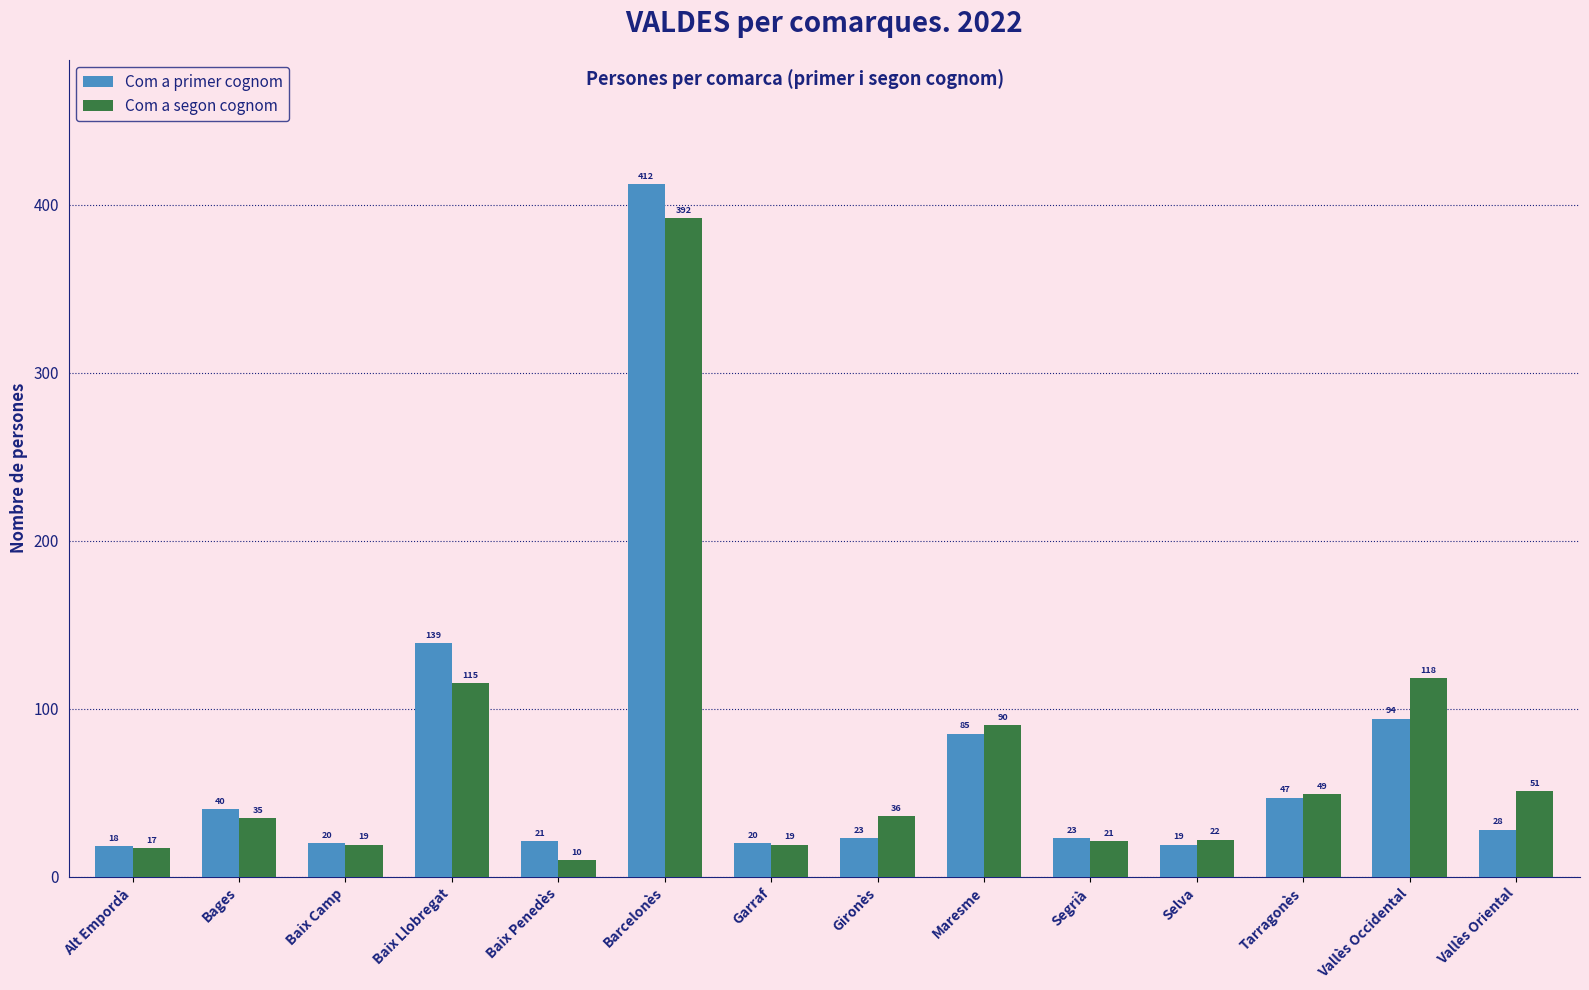

How many data points does each series have?

14